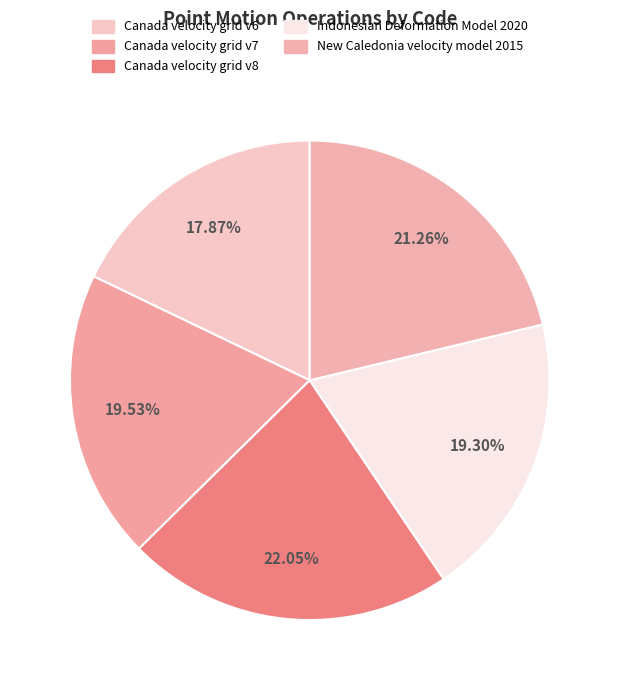

Is Indonesian Deformation Model 2020 the majority of the pie?

No